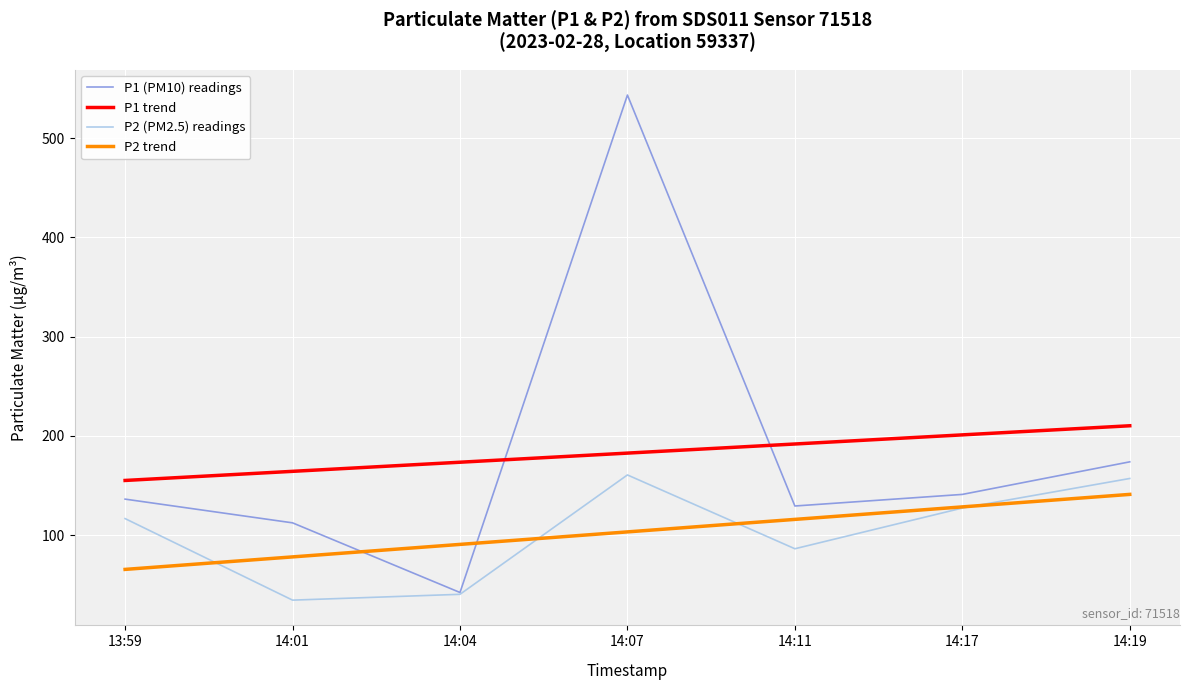

List the series in order of their peak value, highest first.

P1 (PM10) readings, P1 trend, P2 (PM2.5) readings, P2 trend